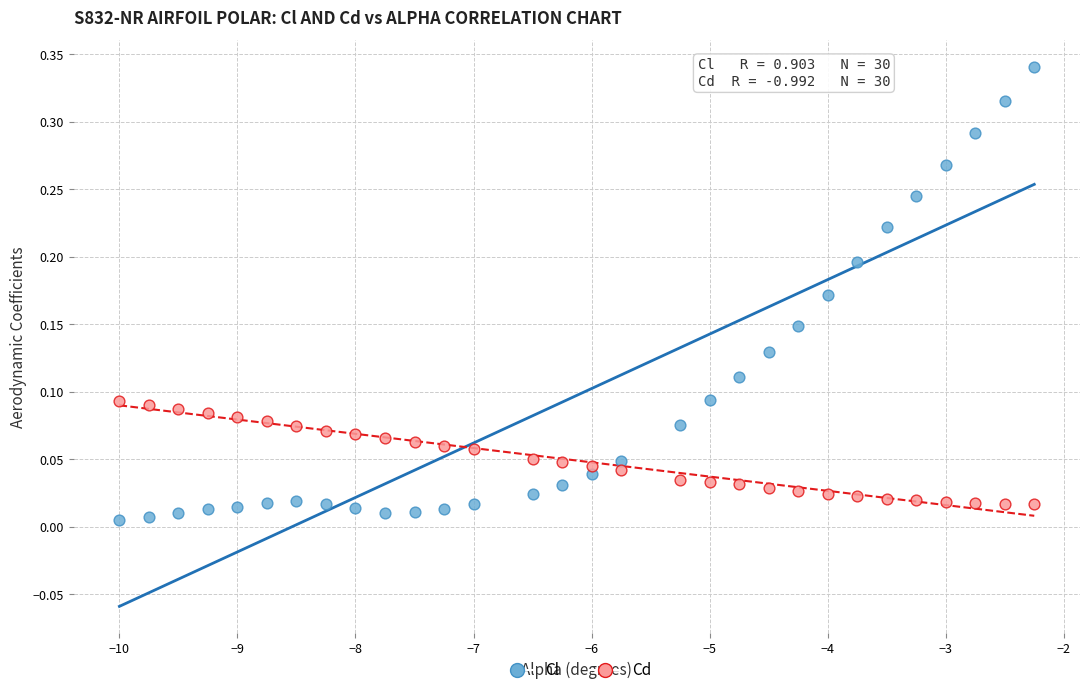

Across all data points, what is the range of X values (max minus min)?

7.8